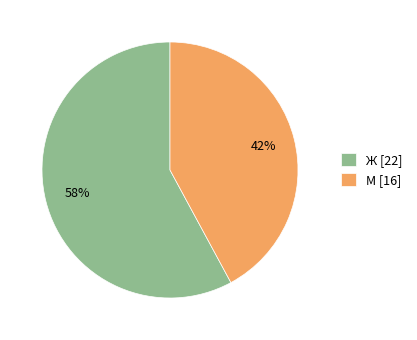

To the nearest percent, what is the combined percentage of Ж and М?

100%